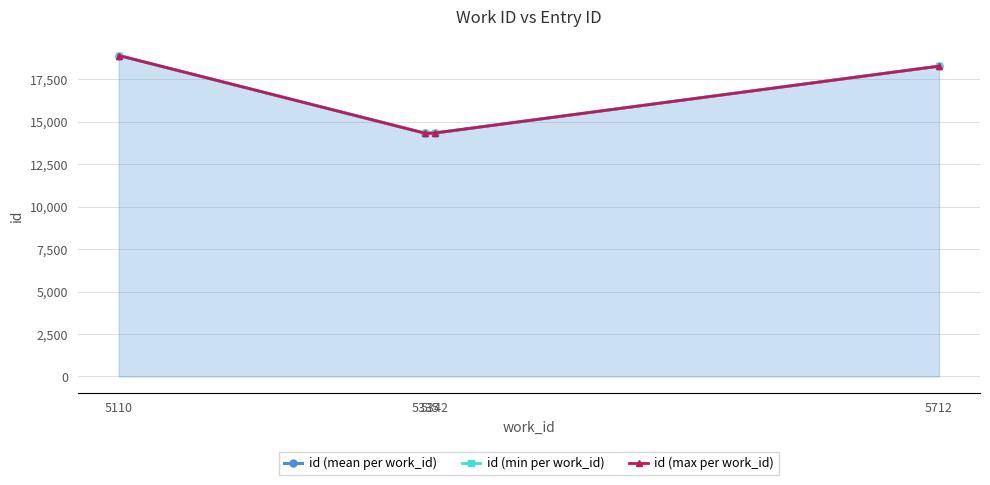

Is it true that id (mean per work_id) equals 18261.5 at 5712?

True